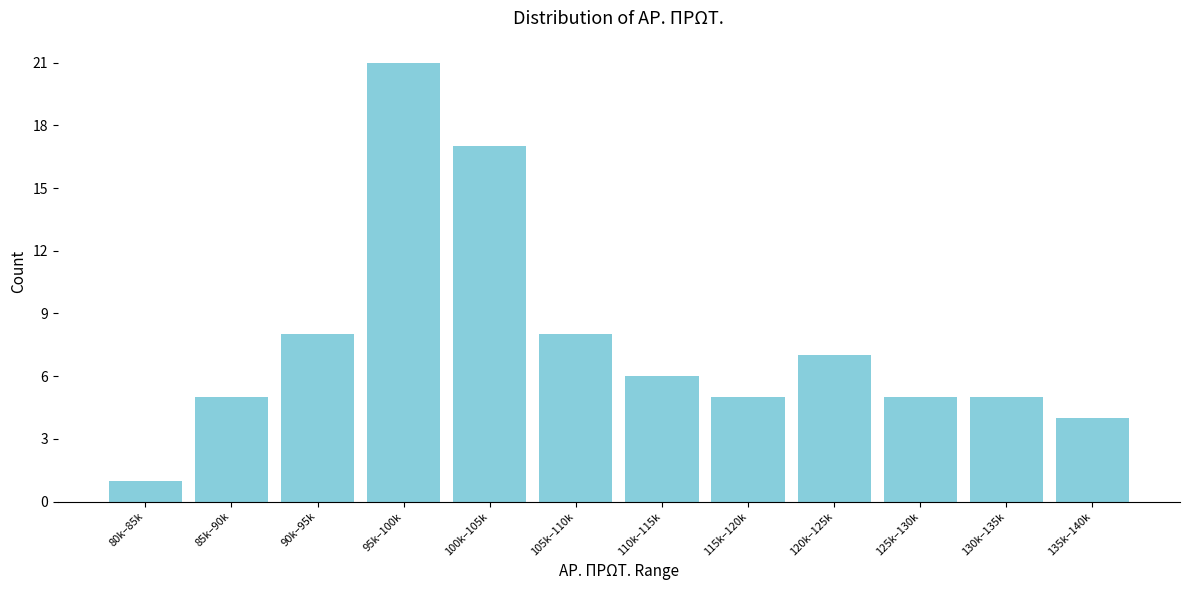

Reading left to right, what are all the values shown in this chart?

1	5	8	21	17	8	6	5	7	5	5	4